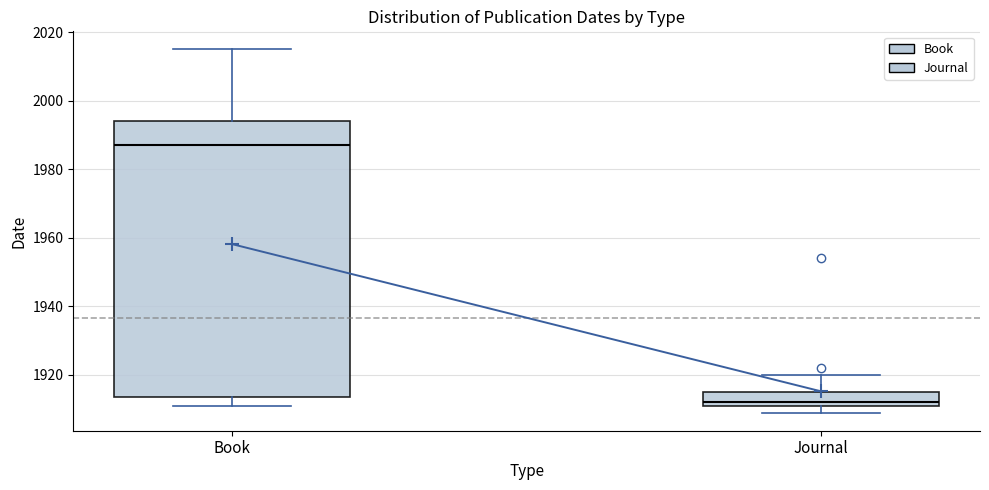

Where does the upper whisker of the box for Journal end on the y-axis? The values are not printed on the chart, so give them approximately, as read against the axis.

1920